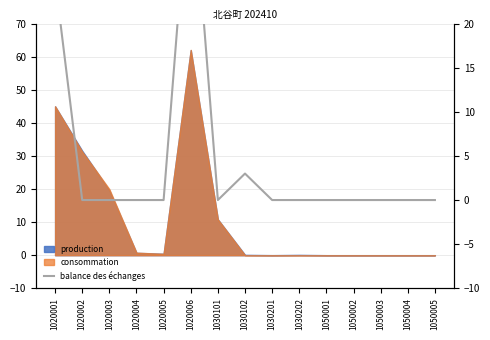

Which label corresponds to the largest value in the chart?

1020006